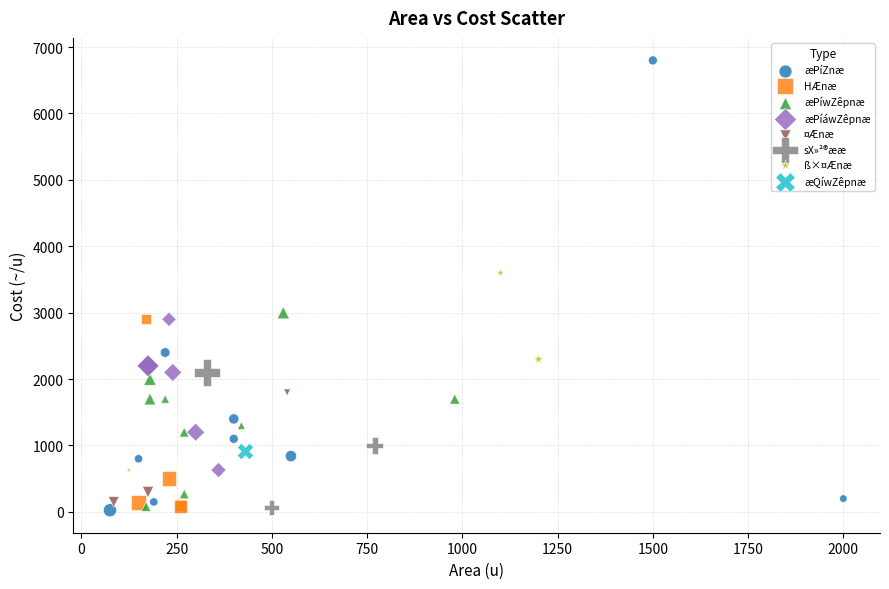

Which series contains the highest Y value?

æPíZnæ